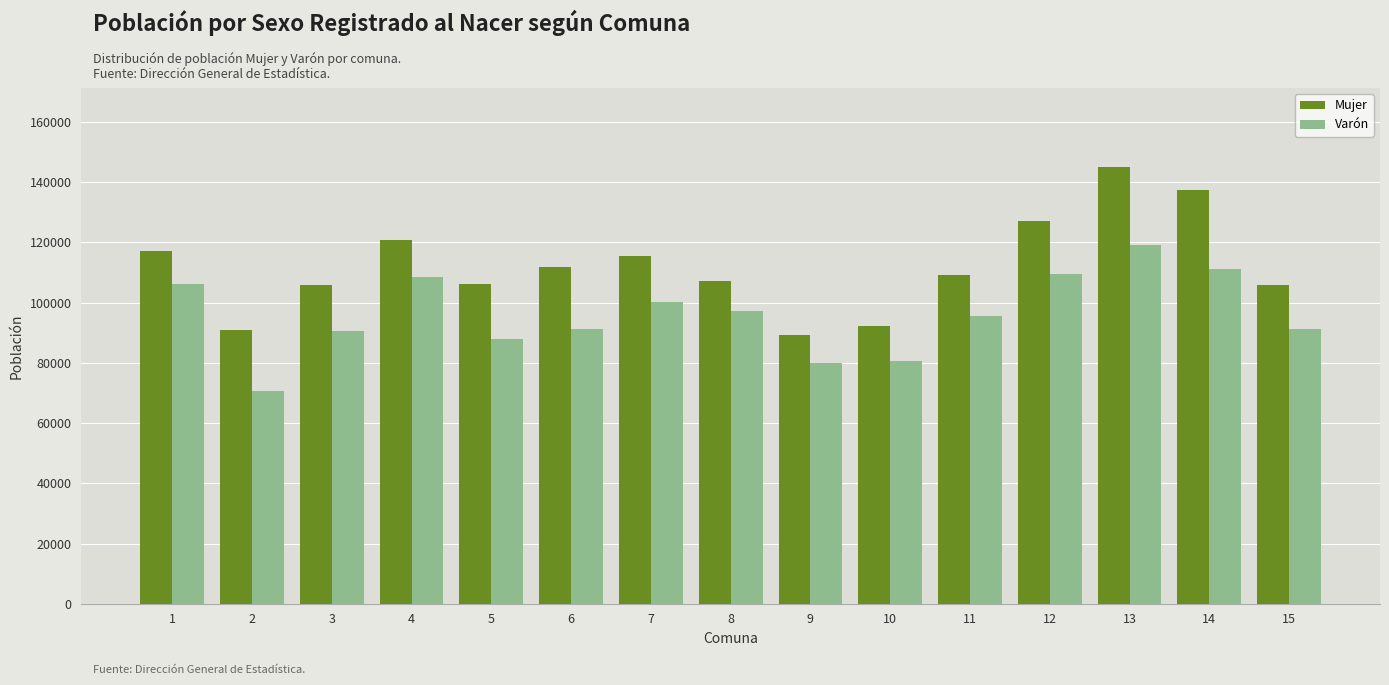

What is the difference between the maximum and minimum values in the Varón series?

48642